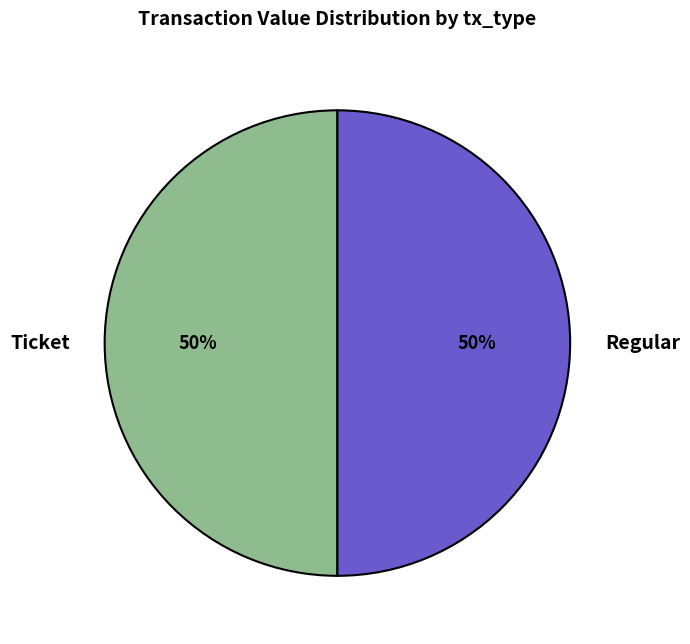

True or false: Ticket accounts for 59% of the total.

False